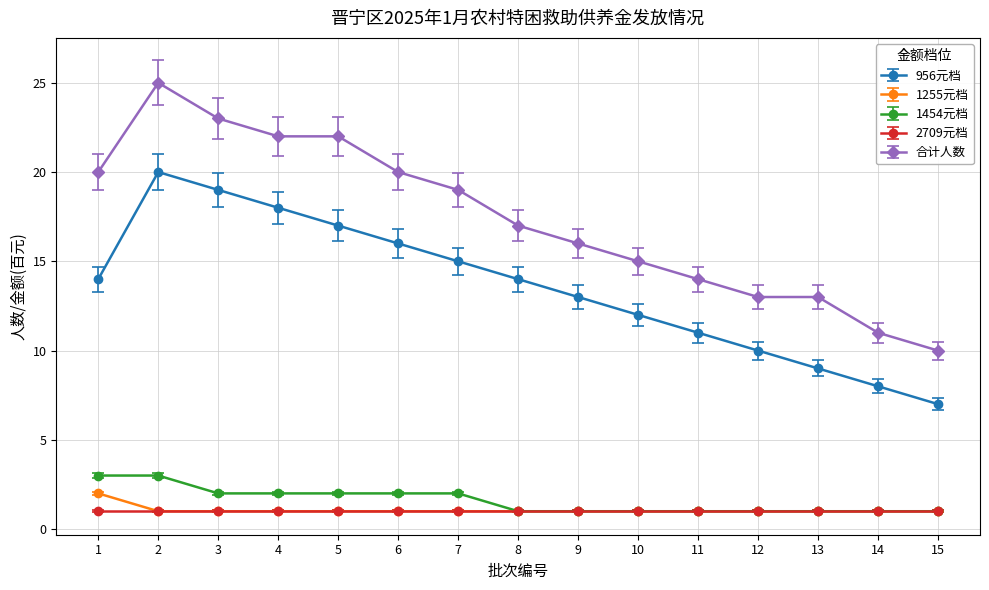

True or false: 合计人数 and 2709元档 intersect in this chart.

False